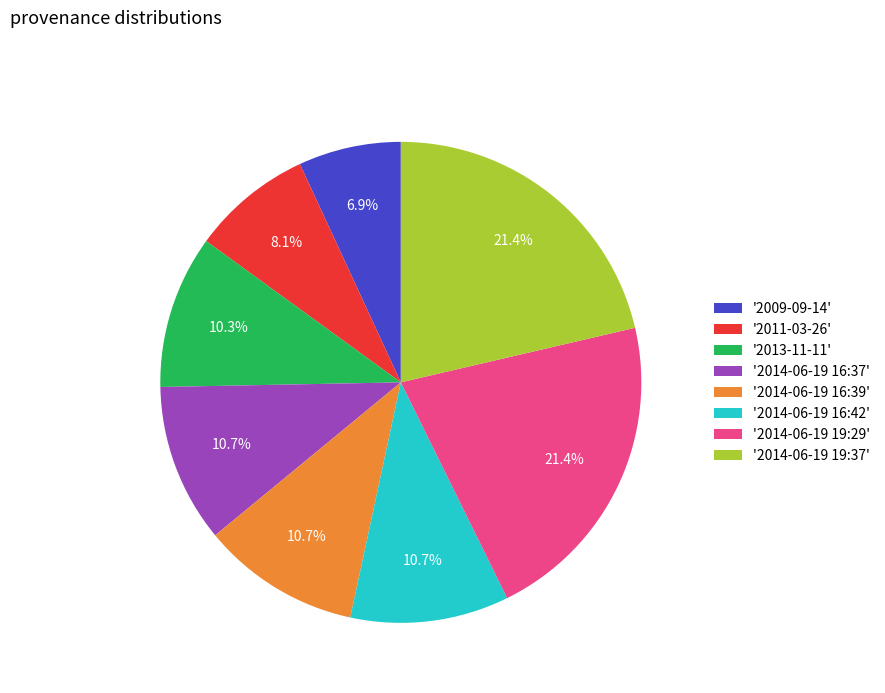

What is the ratio of the value at '2014-06-19 19:29' to the value at '2014-06-19 16:42'?

2.0